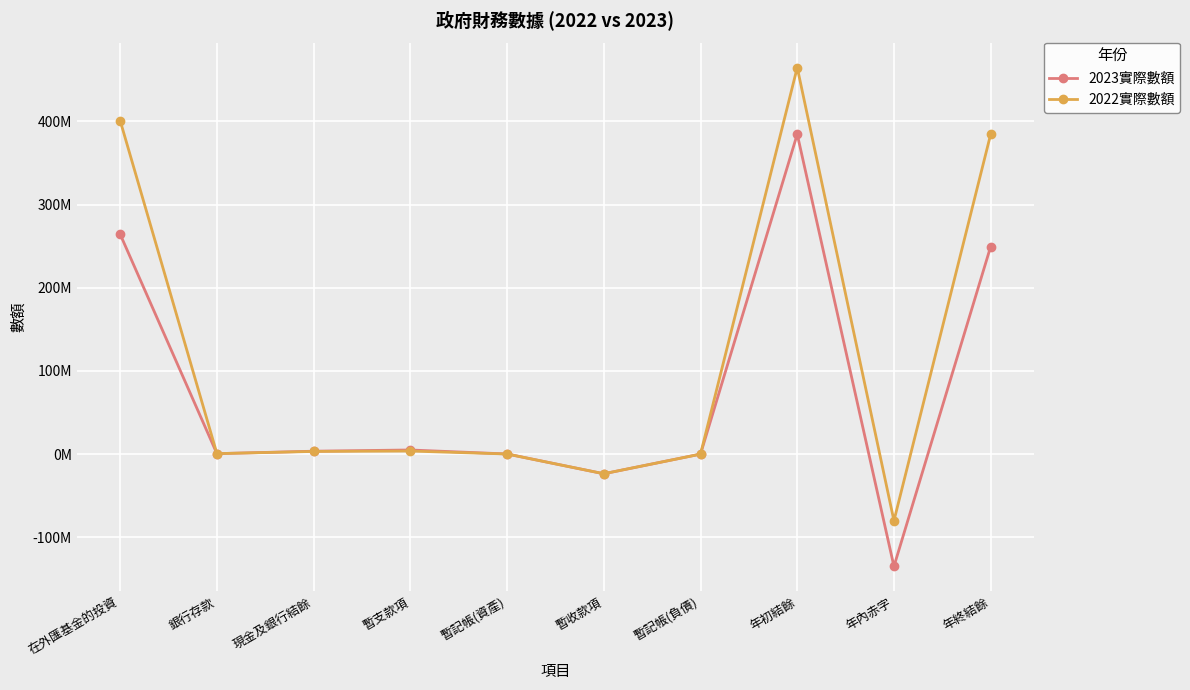

True or false: 2023實際數額 has more than 0 points higher than both neighbors.

True